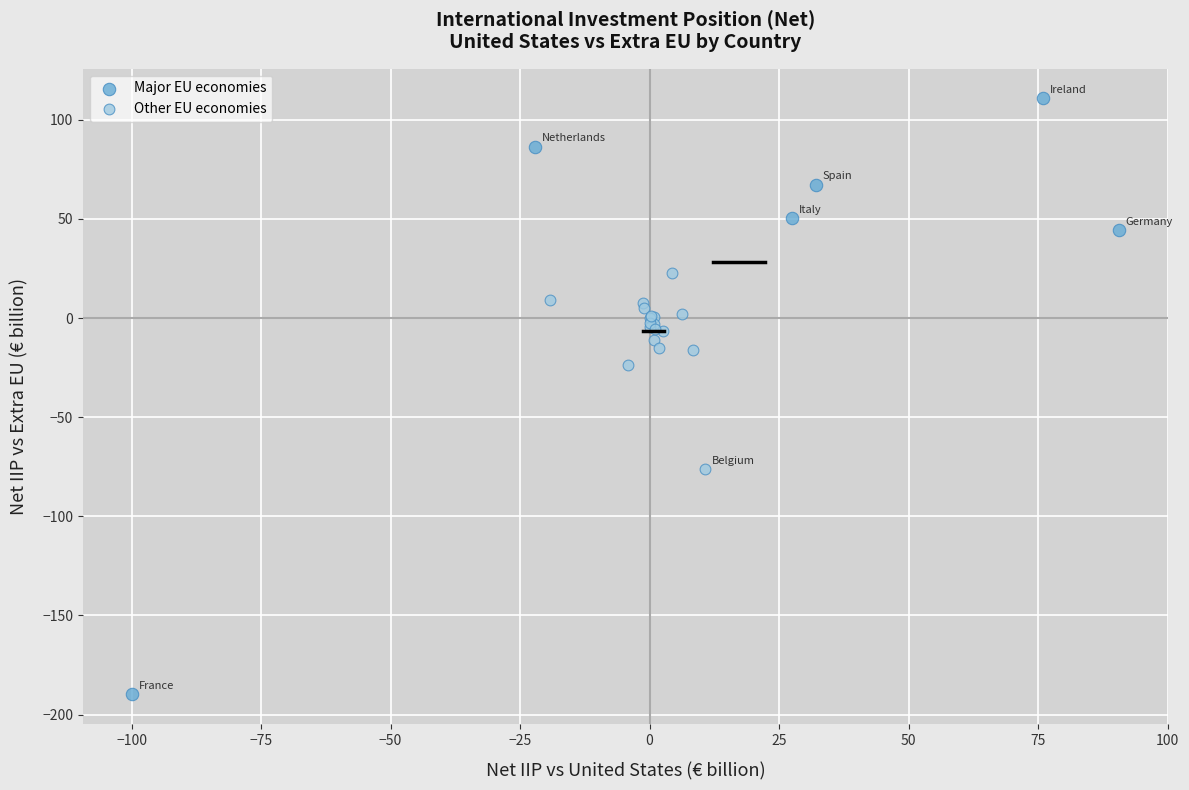

Which series has the largest Y range (max minus min)?

Major EU economies